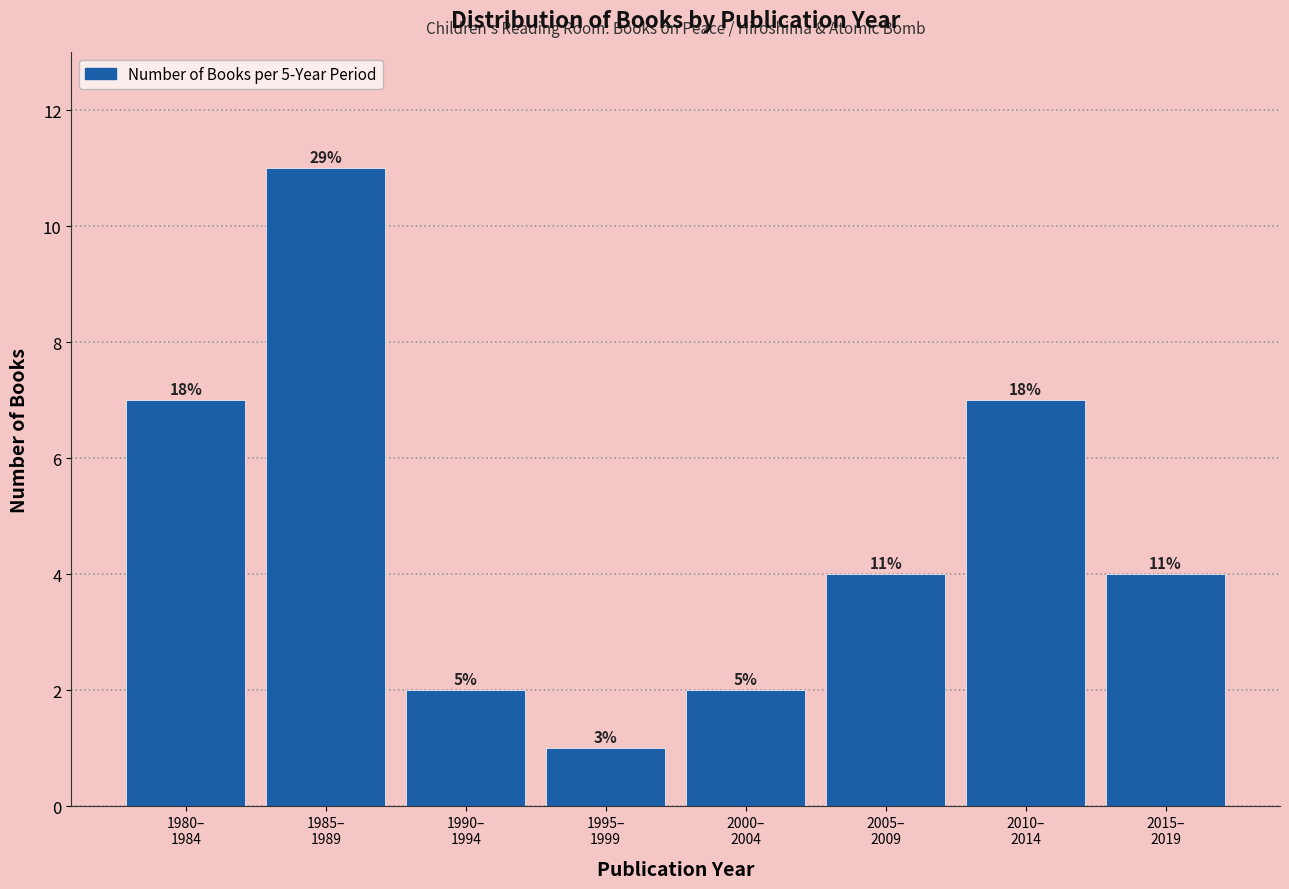

Does the chart contain any negative values?

No